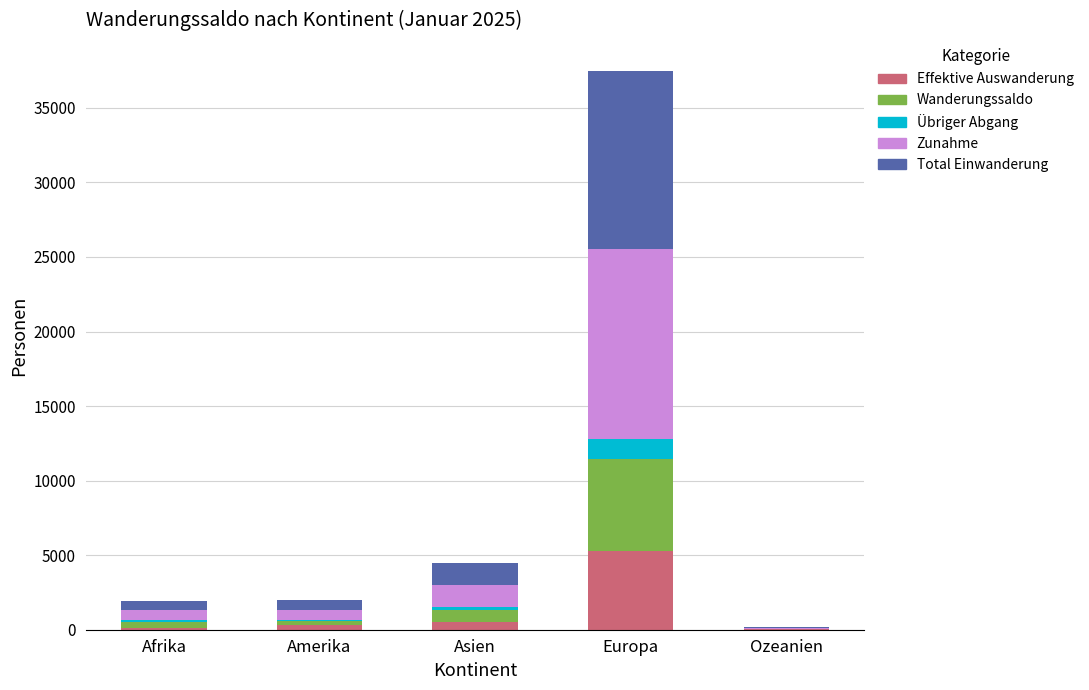

True or false: Effektive Auswanderung has a value of 2096 at Europa.

False